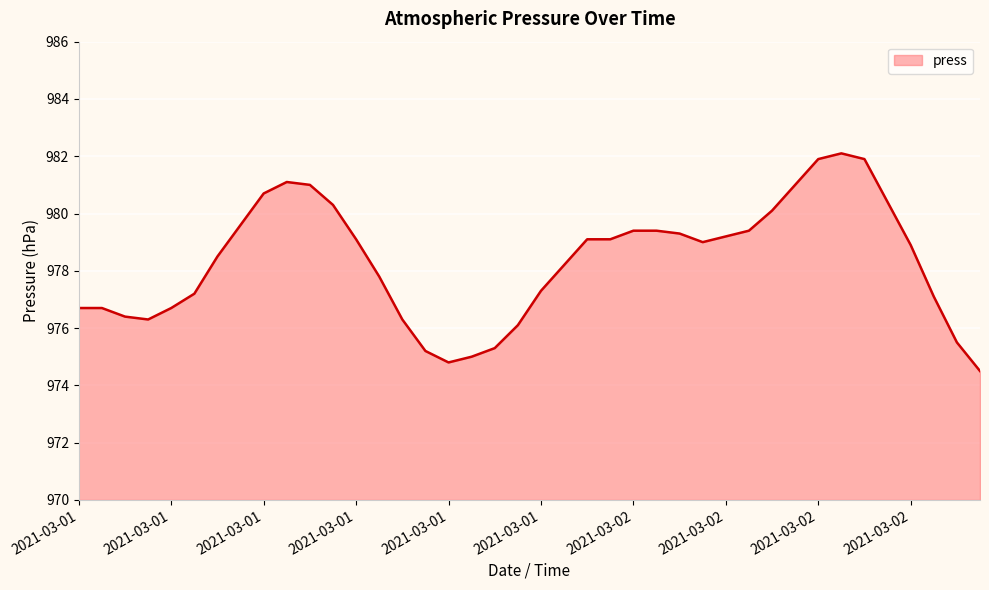

What is the difference between the maximum and minimum values?

7.6